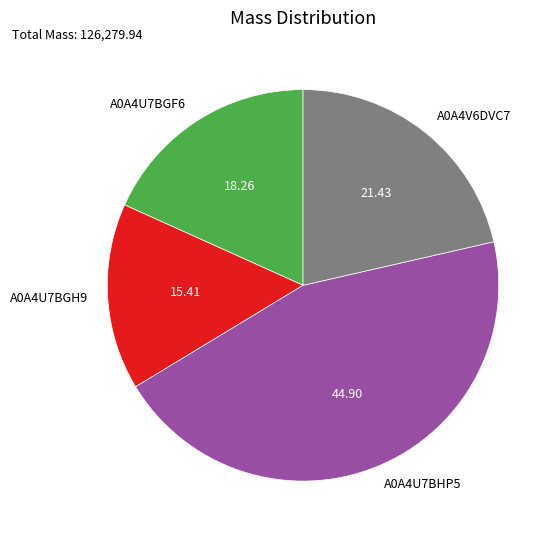

Approximately how many times larger is the value at A0A4U7BGH9 compared to A0A4U7BHP5?

0.3